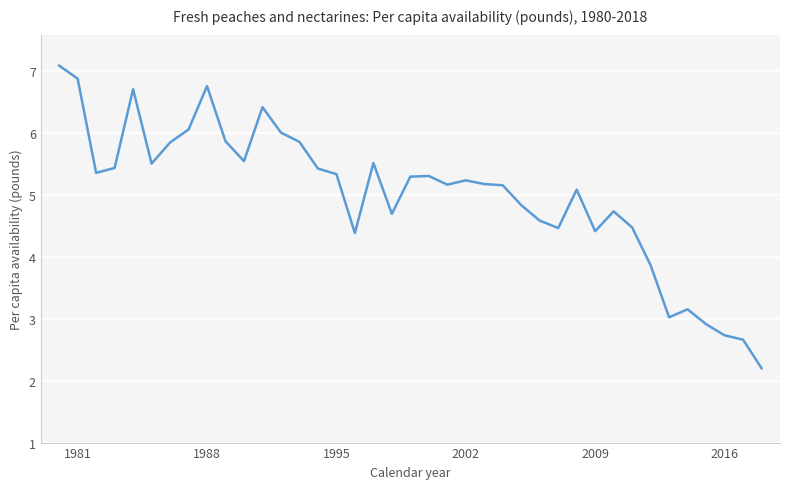

What is the maximum value shown in the chart?

7.1